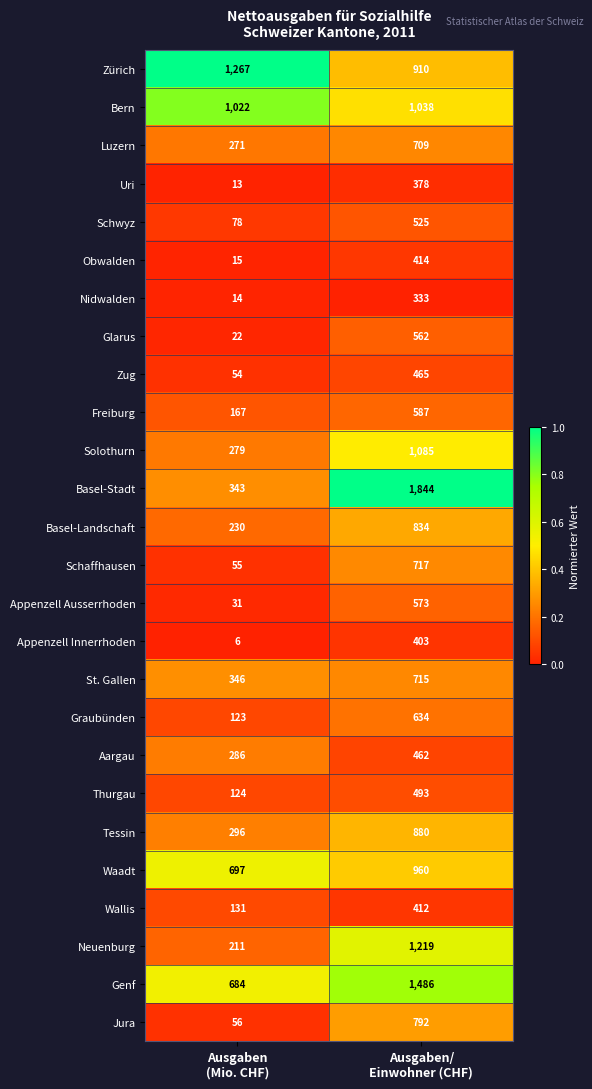

Rank the series by their maximum value, from highest to lowest.

Basel-Stadt, Genf, Zürich, Neuenburg, Solothurn, Bern, Waadt, Tessin, Basel-Landschaft, Jura, Schaffhausen, St. Gallen, Luzern, Graubünden, Freiburg, Appenzell Ausserrhoden, Glarus, Schwyz, Thurgau, Zug, Aargau, Obwalden, Wallis, Appenzell Innerrhoden, Uri, Nidwalden